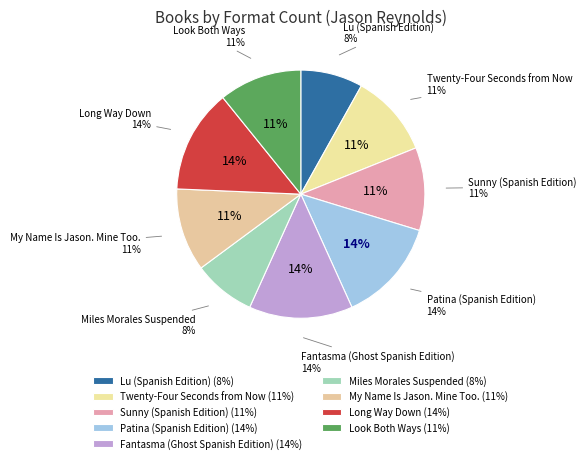

Which has a higher value, Miles Morales Suspended or Long Way Down?

Long Way Down